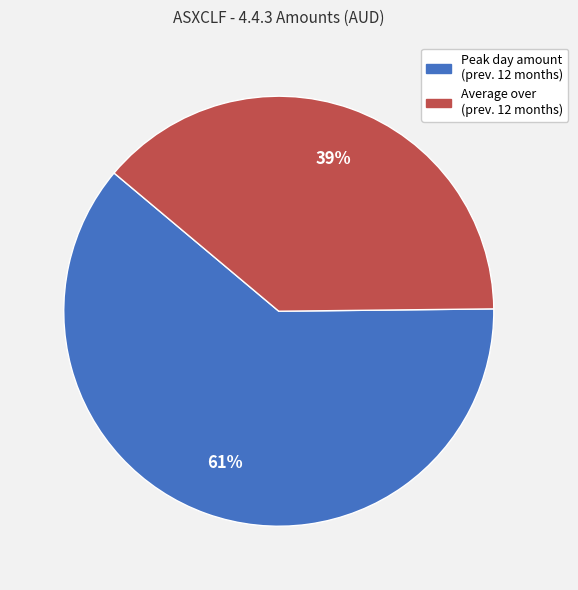

To the nearest percent, what is the average slice percentage?

50%